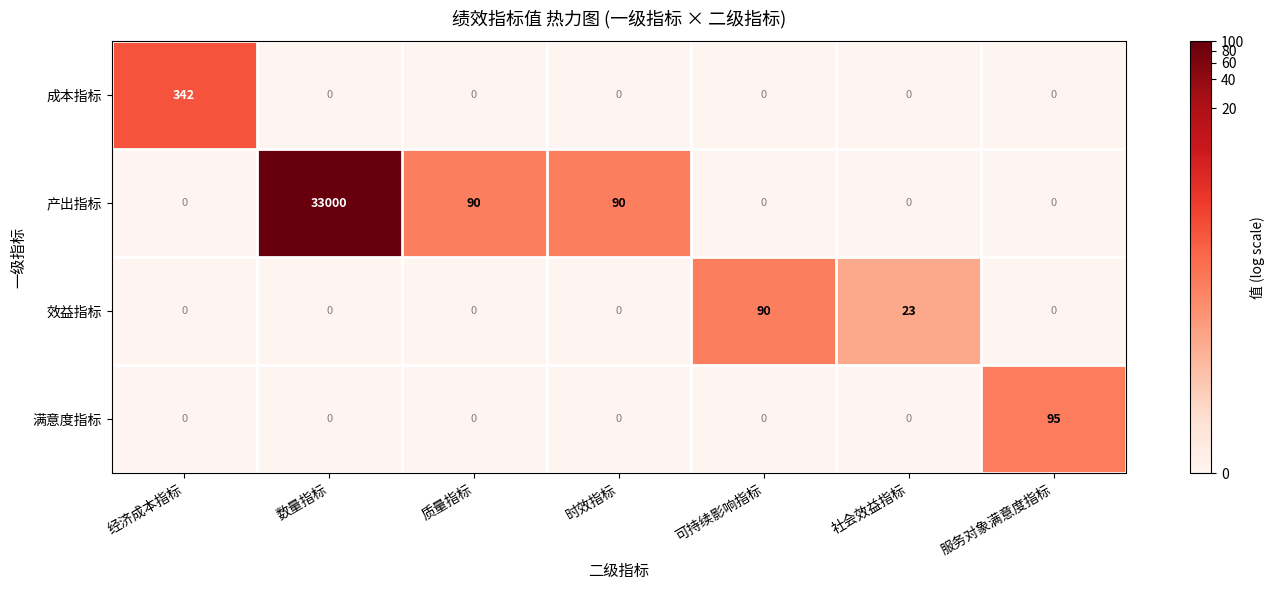

What is the difference between the second highest and minimum values in the 效益指标 series?

23